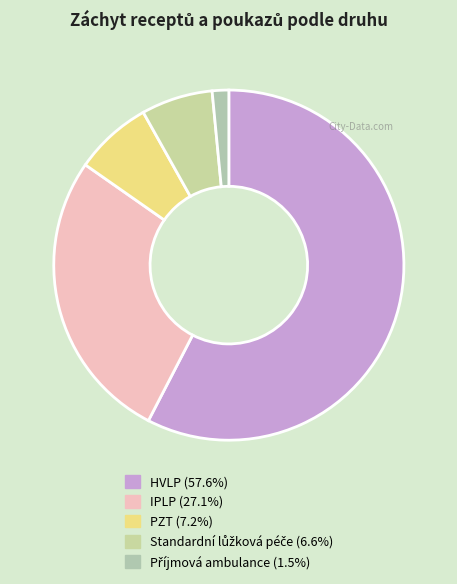

Which slice is the largest?

HVLP